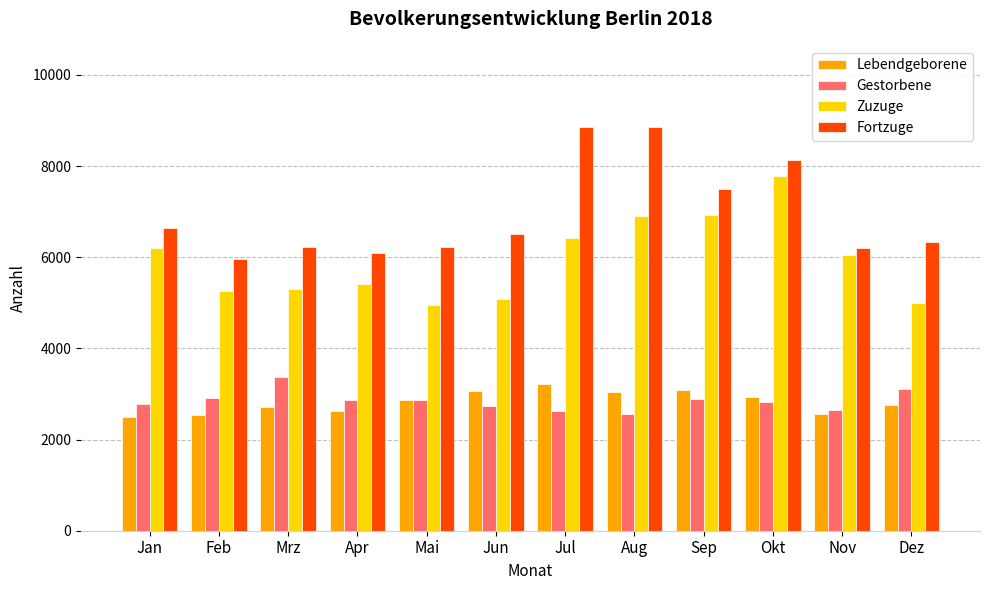

Read the Gestorbene value at Okt.

2833